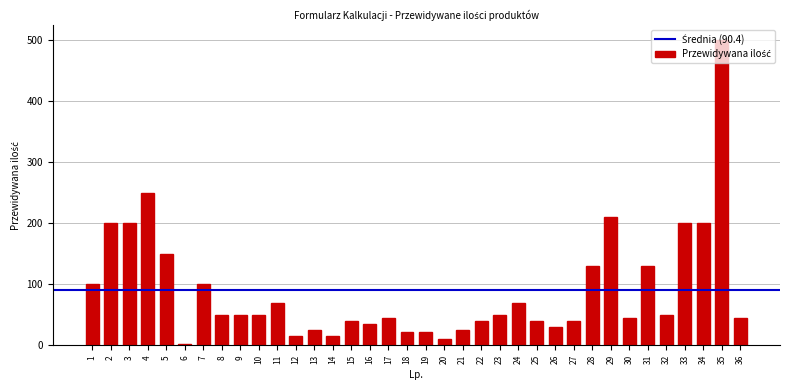

What is the difference between the maximum and minimum values?

498